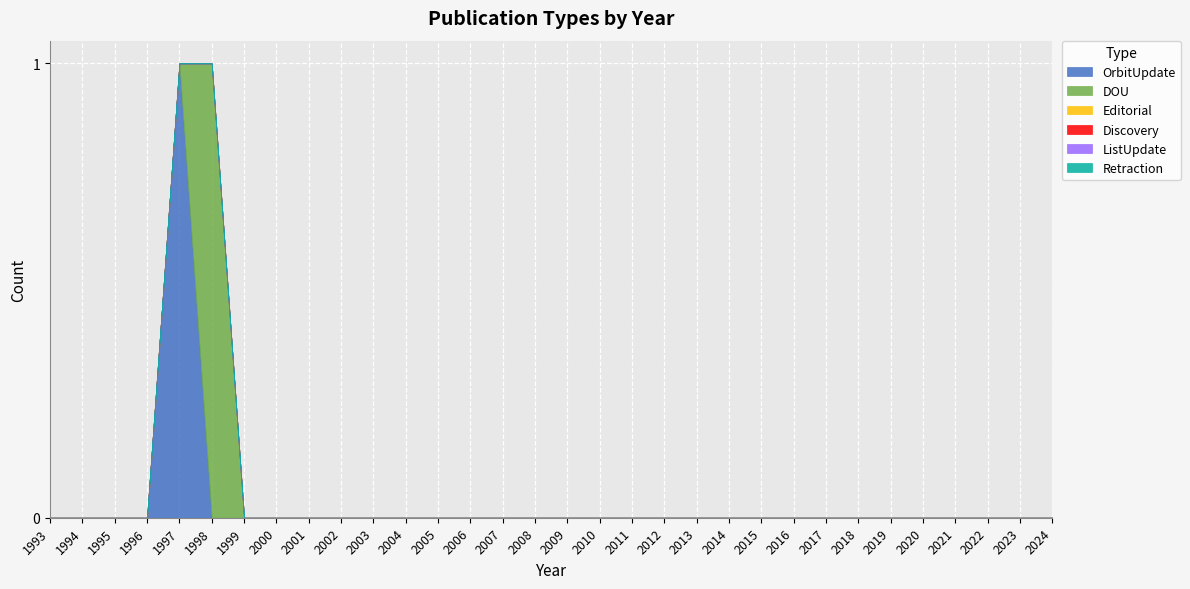

Reading right to left, transcribe all the data shown in this chart.

OrbitUpdate: 2024=0	2023=0	2022=0	2021=0	2020=0	2019=0	2018=0	2017=0	2016=0	2015=0	2014=0	2013=0	2012=0	2011=0	2010=0	2009=0	2008=0	2007=0	2006=0	2005=0	2004=0	2003=0	2002=0	2001=0	2000=0	1999=0	1998=0	1997=1	1996=0	1995=0	1994=0	1993=0
DOU: 2024=0	2023=0	2022=0	2021=0	2020=0	2019=0	2018=0	2017=0	2016=0	2015=0	2014=0	2013=0	2012=0	2011=0	2010=0	2009=0	2008=0	2007=0	2006=0	2005=0	2004=0	2003=0	2002=0	2001=0	2000=0	1999=0	1998=1	1997=0	1996=0	1995=0	1994=0	1993=0
Editorial: 2024=0	2023=0	2022=0	2021=0	2020=0	2019=0	2018=0	2017=0	2016=0	2015=0	2014=0	2013=0	2012=0	2011=0	2010=0	2009=0	2008=0	2007=0	2006=0	2005=0	2004=0	2003=0	2002=0	2001=0	2000=0	1999=0	1998=0	1997=0	1996=0	1995=0	1994=0	1993=0
Discovery: 2024=0	2023=0	2022=0	2021=0	2020=0	2019=0	2018=0	2017=0	2016=0	2015=0	2014=0	2013=0	2012=0	2011=0	2010=0	2009=0	2008=0	2007=0	2006=0	2005=0	2004=0	2003=0	2002=0	2001=0	2000=0	1999=0	1998=0	1997=0	1996=0	1995=0	1994=0	1993=0
ListUpdate: 2024=0	2023=0	2022=0	2021=0	2020=0	2019=0	2018=0	2017=0	2016=0	2015=0	2014=0	2013=0	2012=0	2011=0	2010=0	2009=0	2008=0	2007=0	2006=0	2005=0	2004=0	2003=0	2002=0	2001=0	2000=0	1999=0	1998=0	1997=0	1996=0	1995=0	1994=0	1993=0
Retraction: 2024=0	2023=0	2022=0	2021=0	2020=0	2019=0	2018=0	2017=0	2016=0	2015=0	2014=0	2013=0	2012=0	2011=0	2010=0	2009=0	2008=0	2007=0	2006=0	2005=0	2004=0	2003=0	2002=0	2001=0	2000=0	1999=0	1998=0	1997=0	1996=0	1995=0	1994=0	1993=0